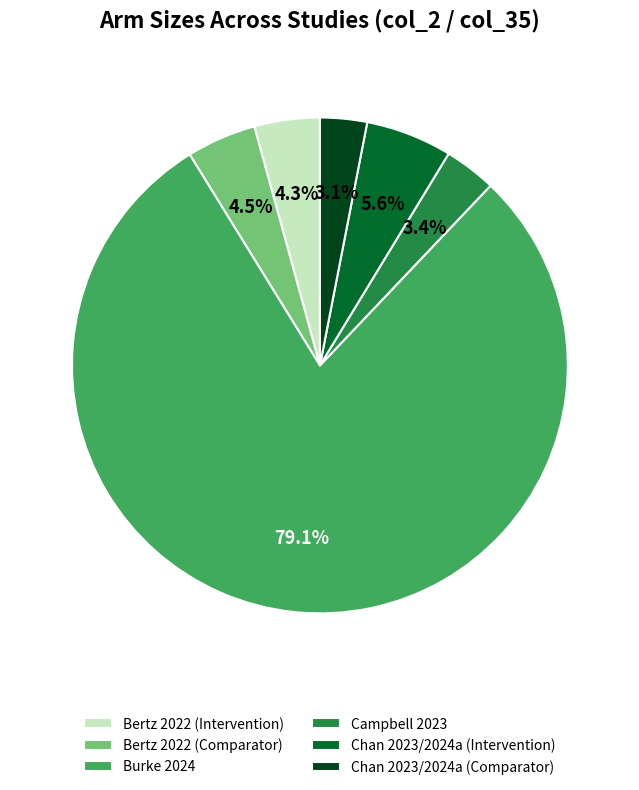

Combined, do Campbell 2023 and Bertz 2022 (Comparator) account for over 50%?

No